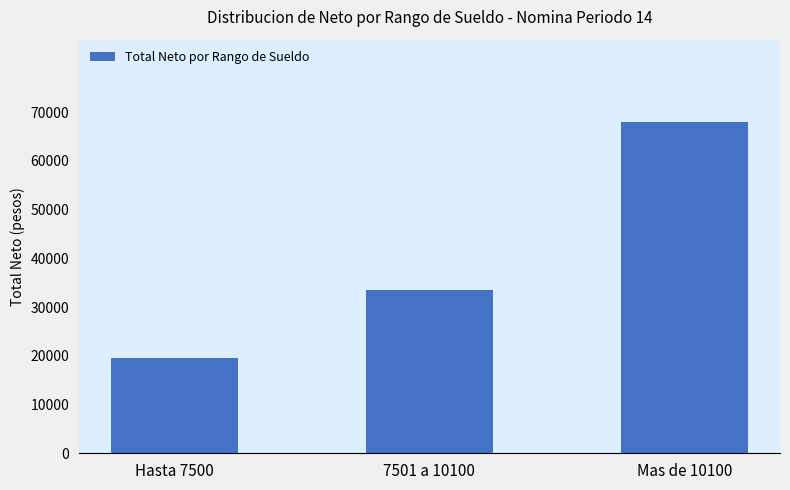

At which label is the value closest to 43687?

7501 a 10100